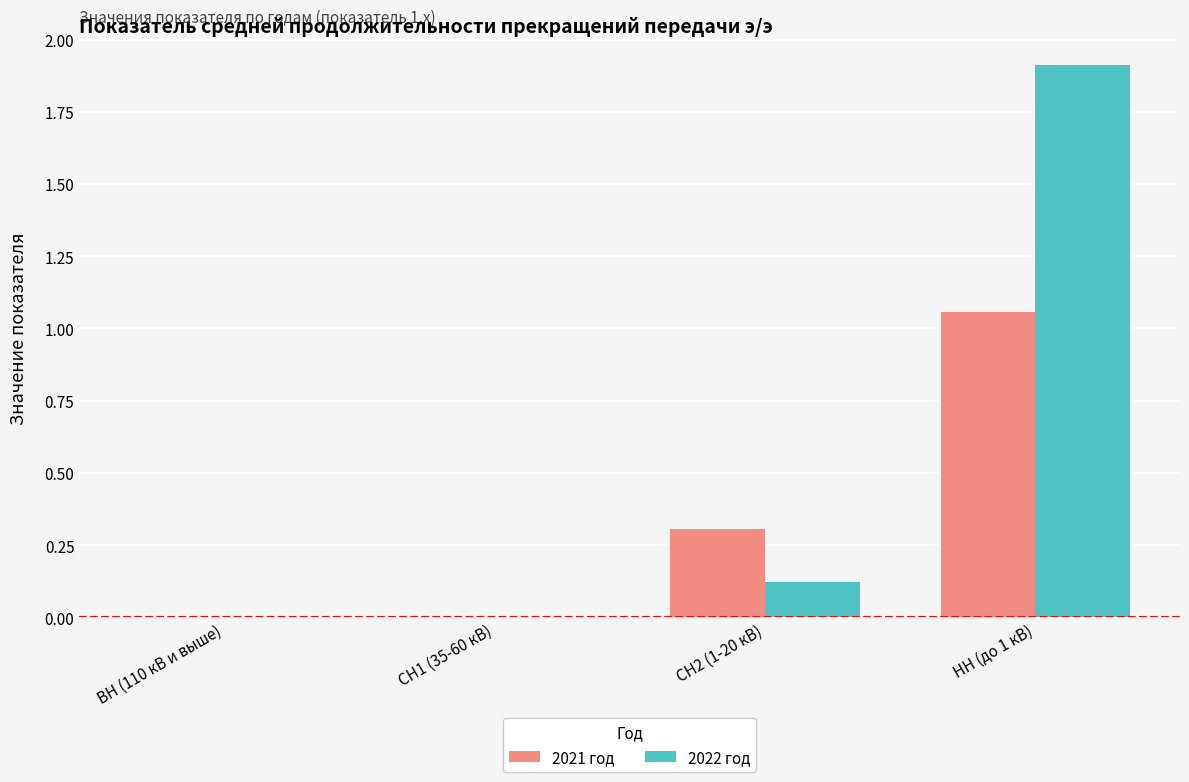

At which category is the sum across all series the highest?

НН (до 1 кВ)